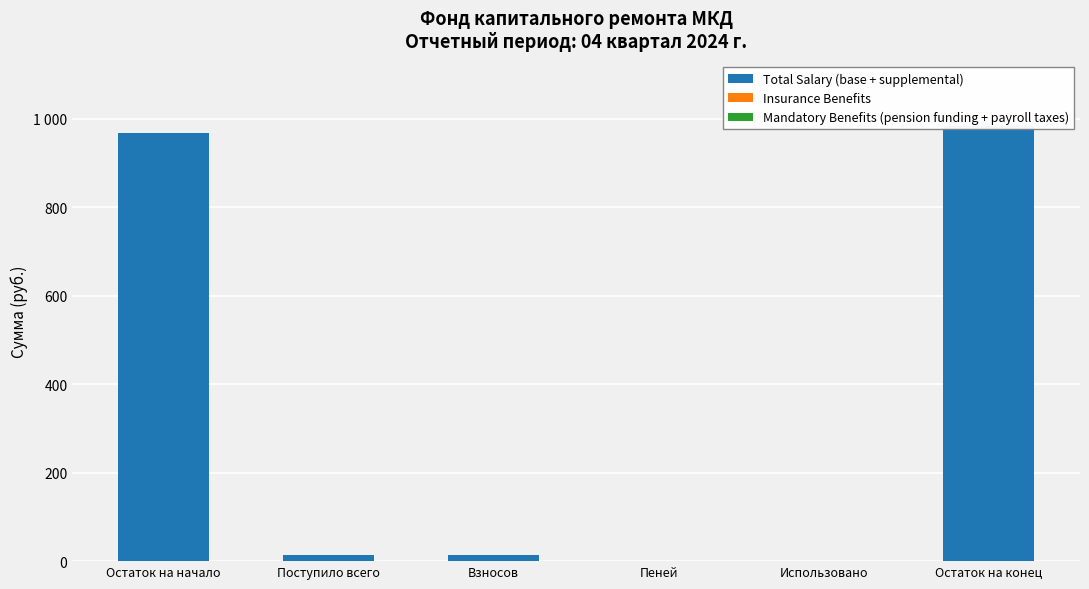

Does the chart contain any negative values?

No